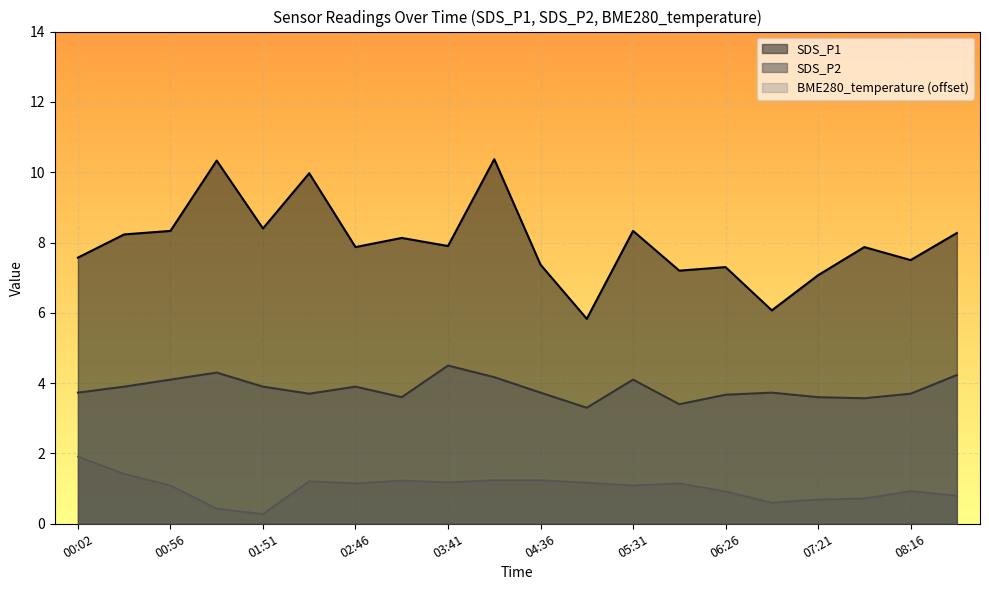

What is the label of the 9th point from the left?

03:41